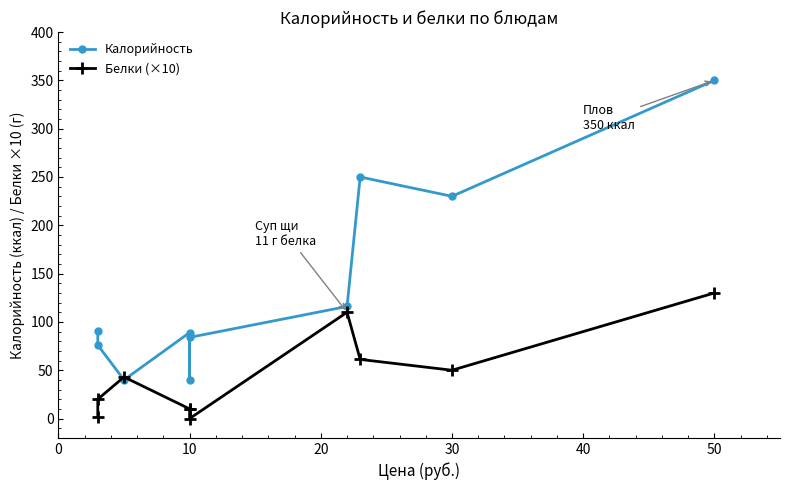

What is the value of the Белки (×10) point at the 5th from the left?

10.0